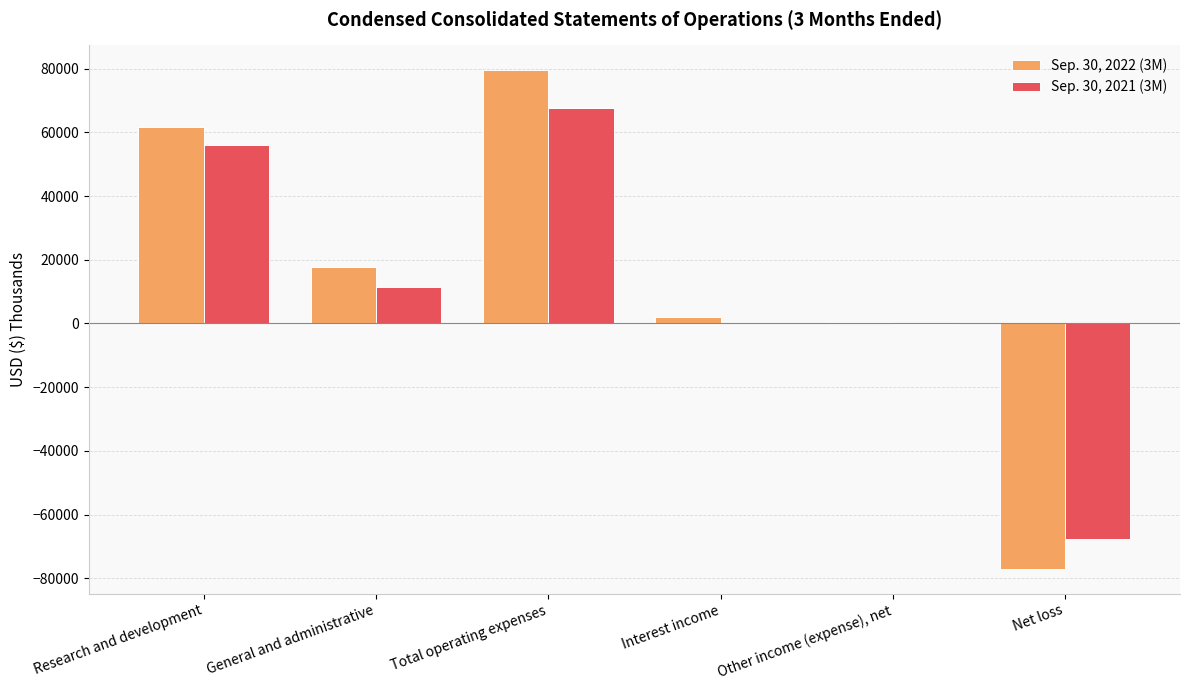

Count the number of data series in this chart.

2